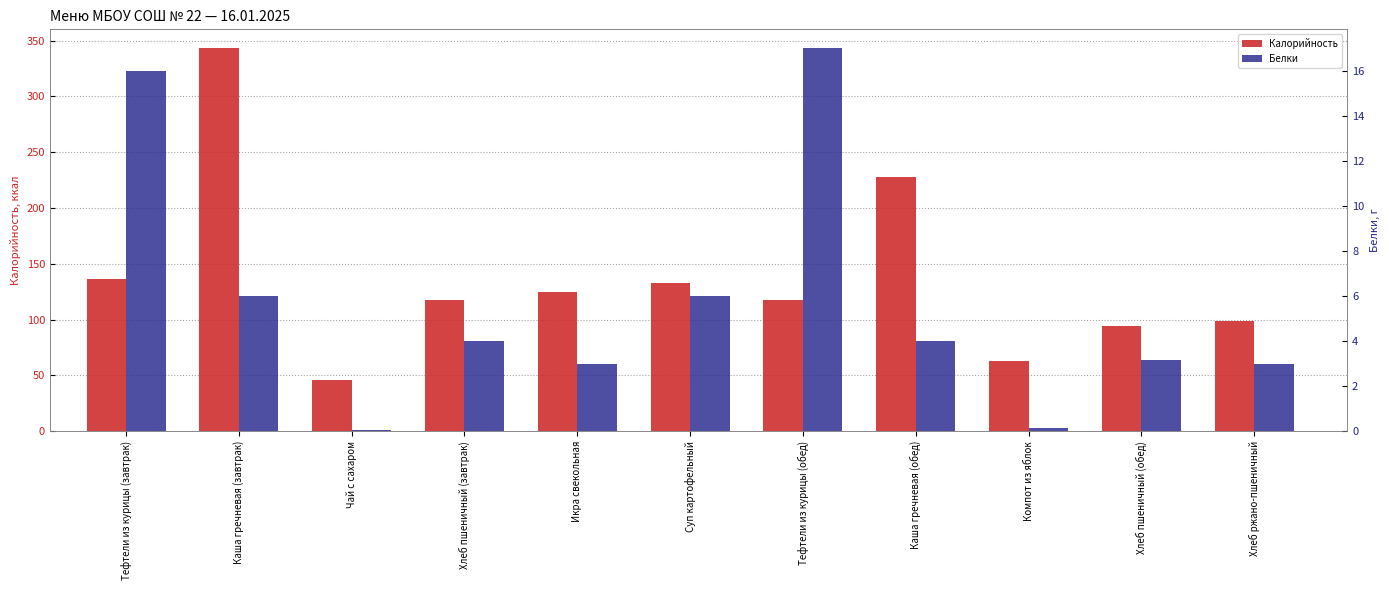

What is the label of the 5th bar from the right?

Тефтели из курицы (обед)